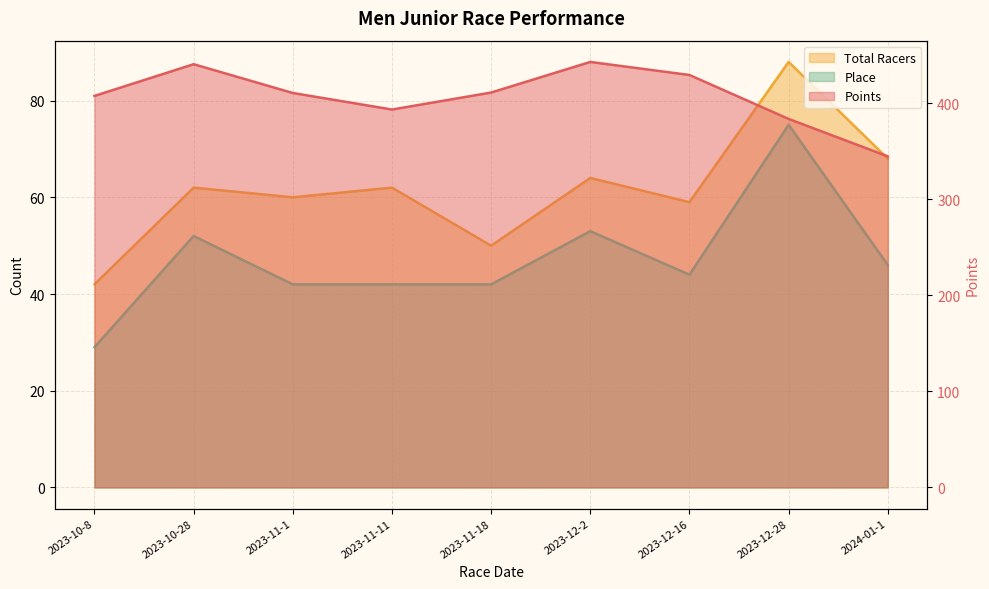

Where does the Place series first go above 44?

2023-10-28